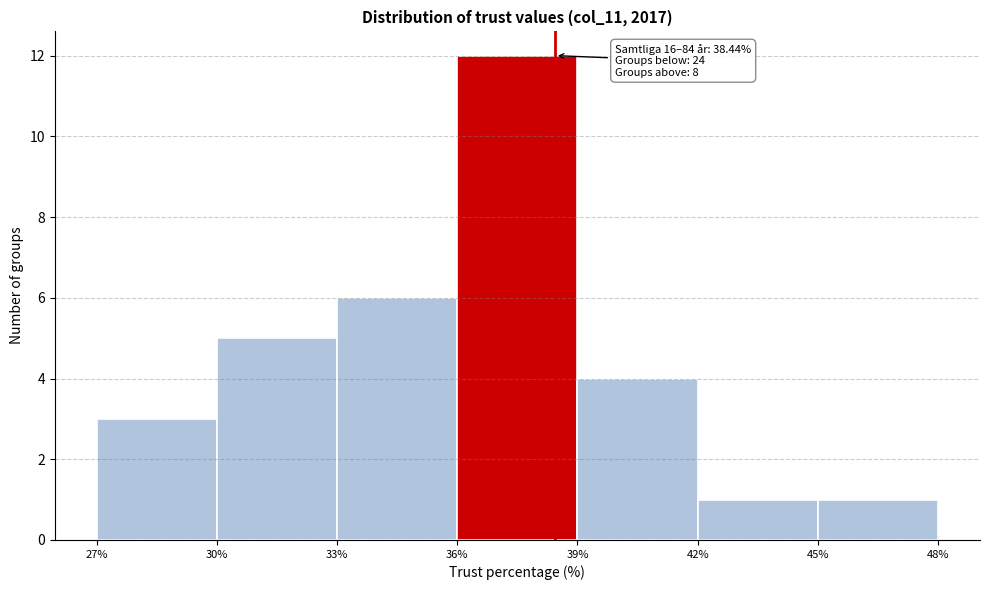

Over which range of the x-axis is the bar tallest?

36% to 39%